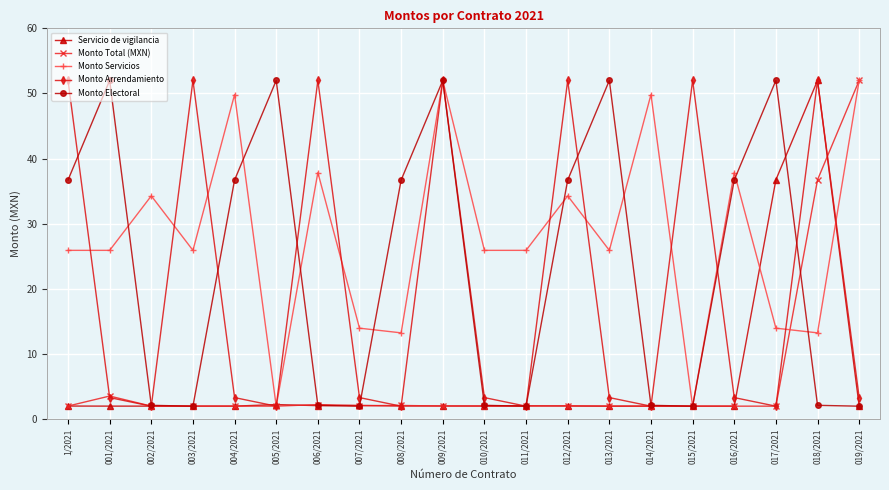

Between 003/2021 and 009/2021, which series saw the biggest shift?

Monto Electoral